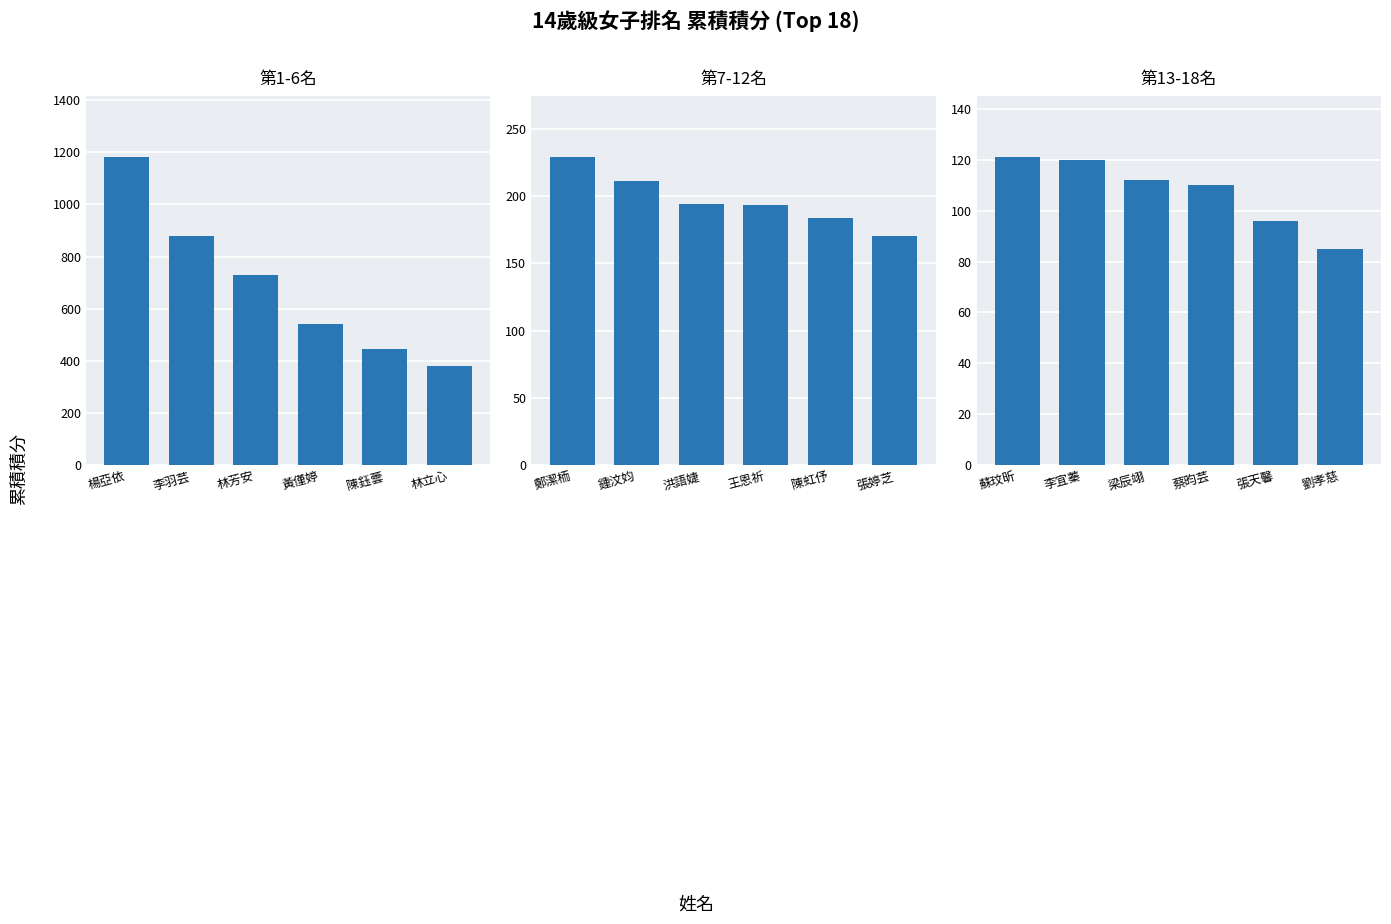

What are all the series names shown in the legend?

第1-6名, 第7-12名, 第13-18名